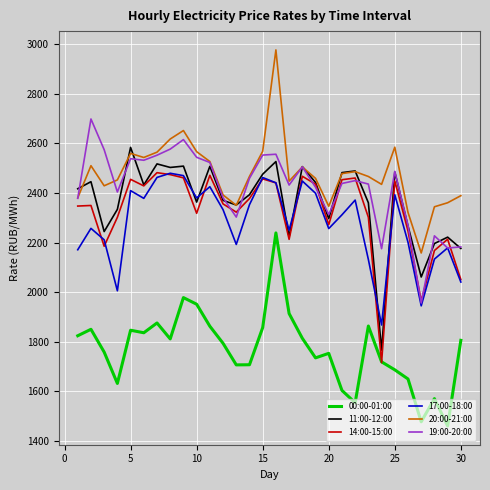

What is the maximum value for 11:00-12:00?

2584.2